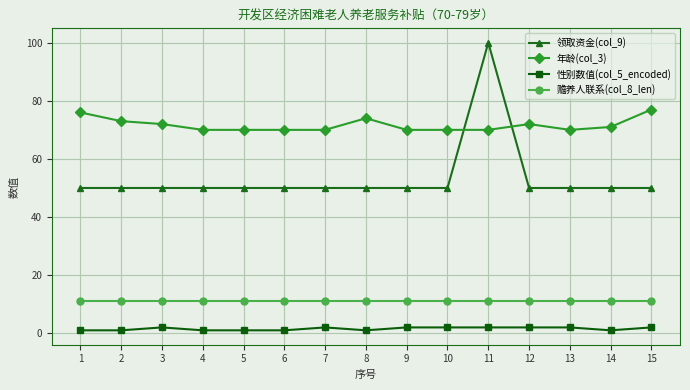

Reading left to right, transcribe all the data shown in this chart.

领取资金(col_9): 1=50	2=50	3=50	4=50	5=50	6=50	7=50	8=50	9=50	10=50	11=100	12=50	13=50	14=50	15=50
年龄(col_3): 1=76	2=73	3=72	4=70	5=70	6=70	7=70	8=74	9=70	10=70	11=70	12=72	13=70	14=71	15=77
性别数值(col_5_encoded): 1=1	2=1	3=2	4=1	5=1	6=1	7=2	8=1	9=2	10=2	11=2	12=2	13=2	14=1	15=2
赡养人联系(col_8_len): 1=11	2=11	3=11	4=11	5=11	6=11	7=11	8=11	9=11	10=11	11=11	12=11	13=11	14=11	15=11